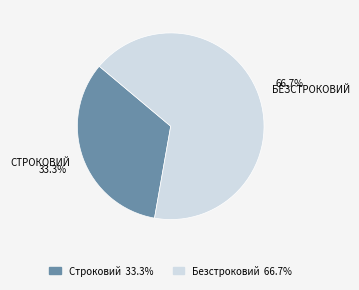

The Строковий slice represents 28% of the pie. True or false?

False